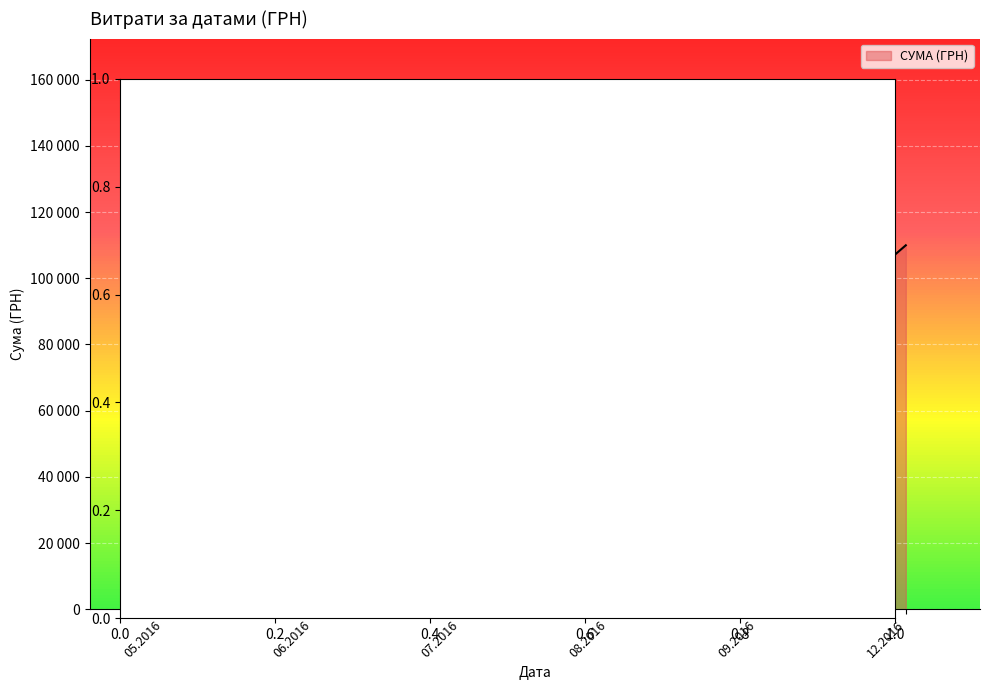

The value at 01.07.2016 is 614.6. True or false?

False